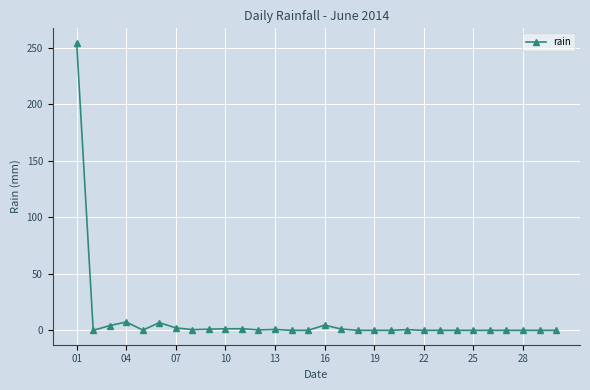

What is the value of the 4th point from the left?

7.4